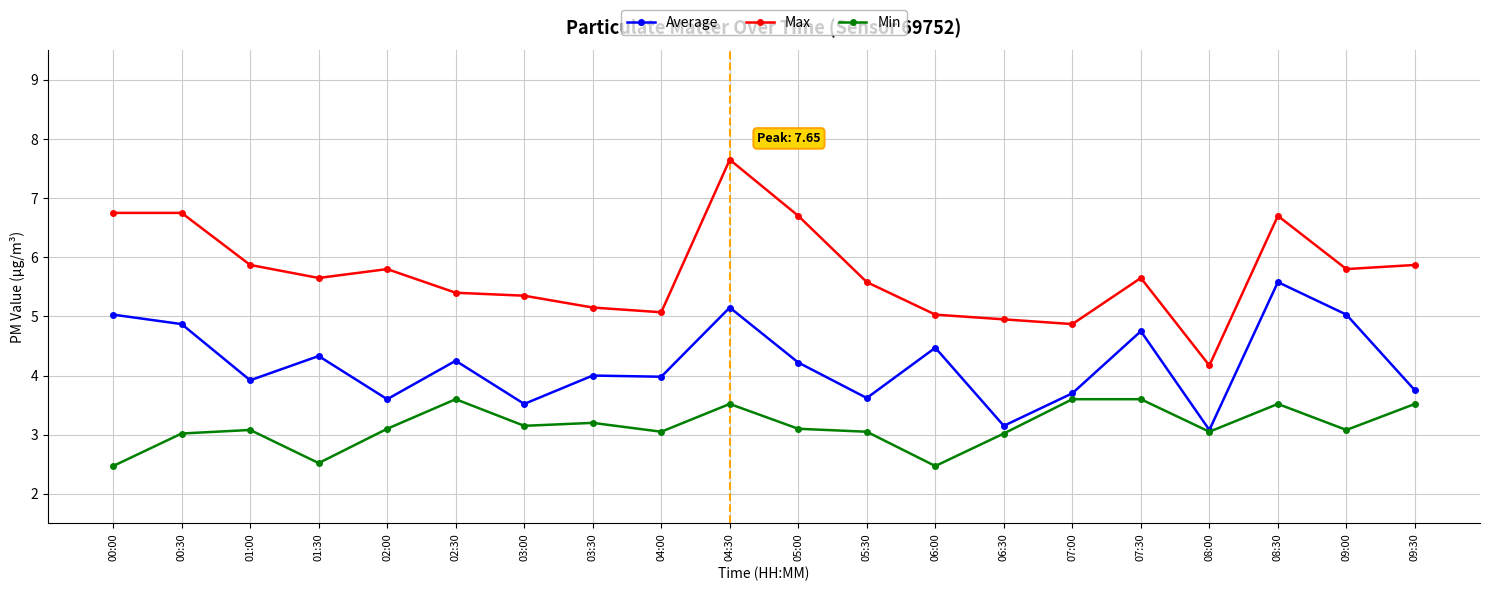

What is the label of the 6th point from the left?

02:30